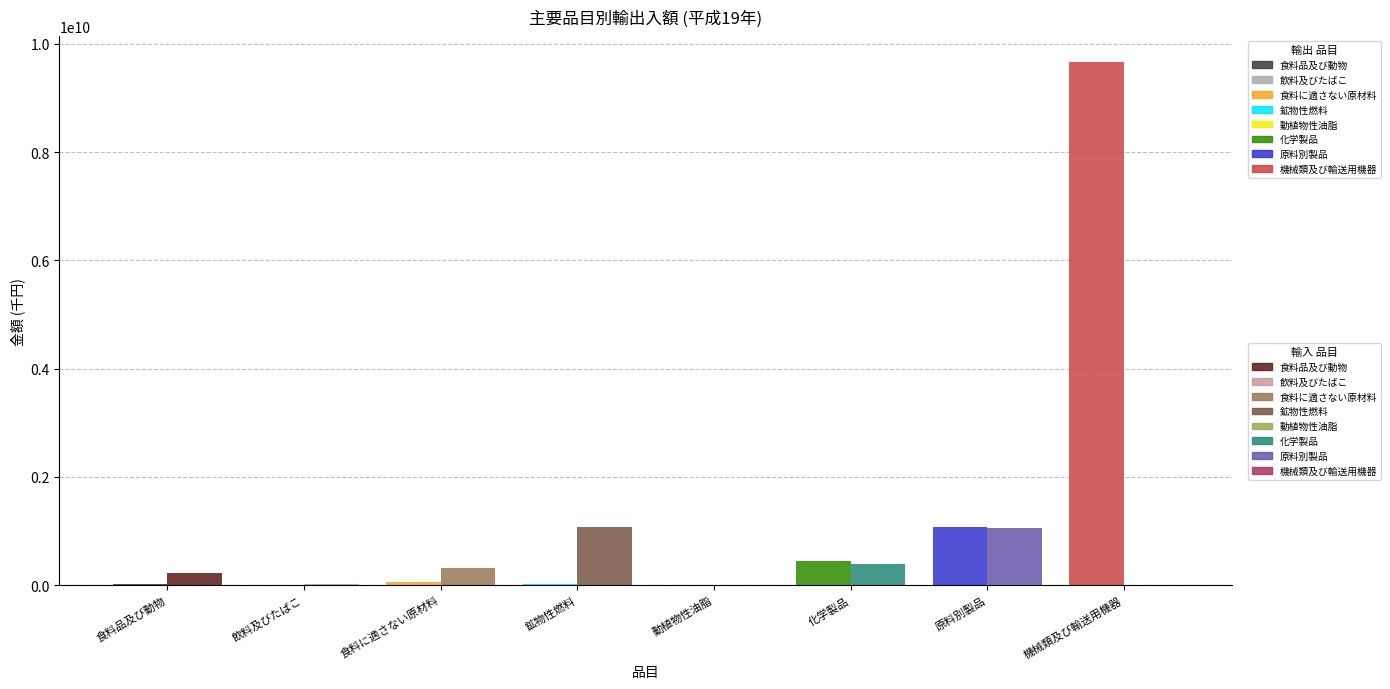

What is the maximum value shown in the chart?

9654035412